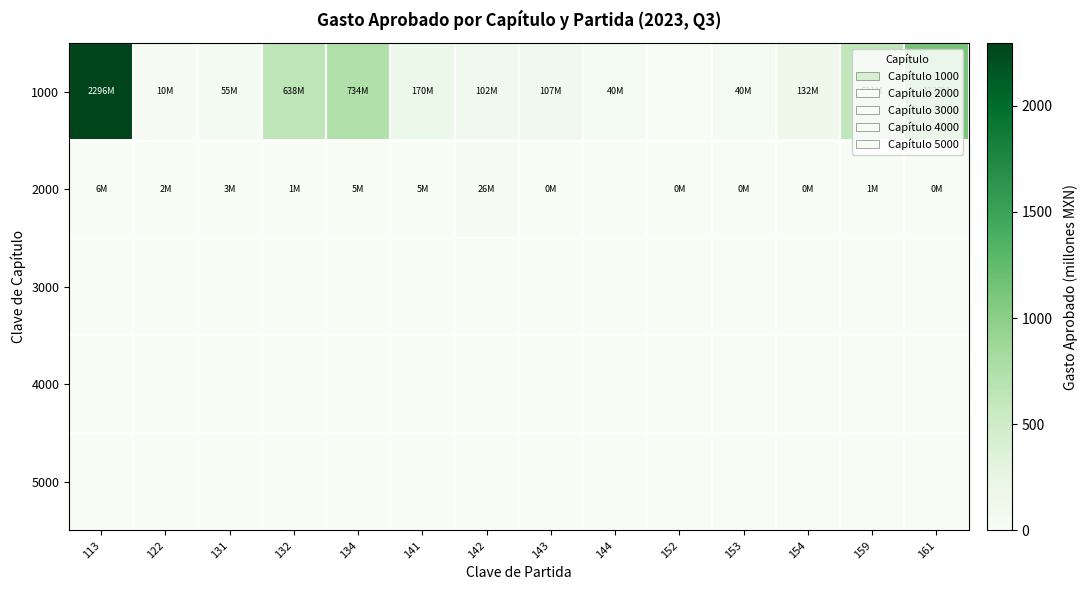

What is the total value across all series at 159?

621.8